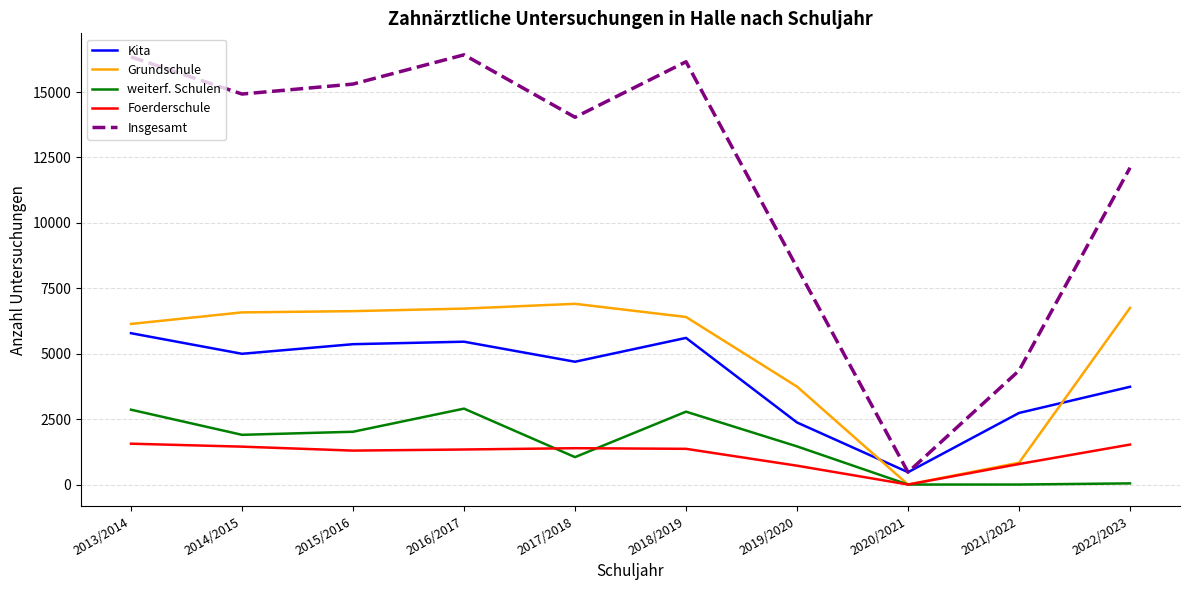

How many categories are shown in the chart?

10